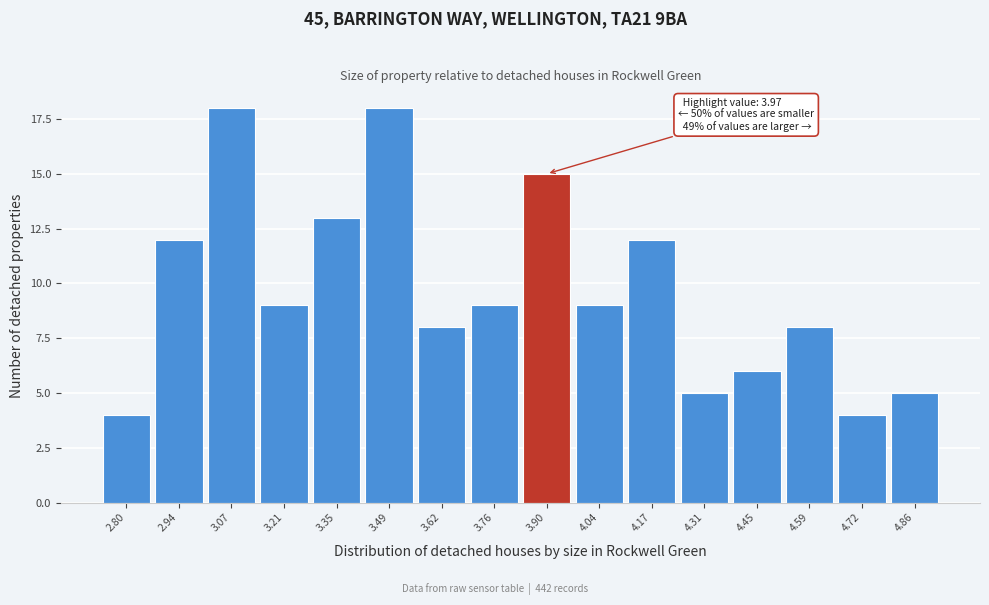

Reading left to right, list all the values displayed in this chart.

4	12	18	9	13	18	8	9	15	9	12	5	6	8	4	5